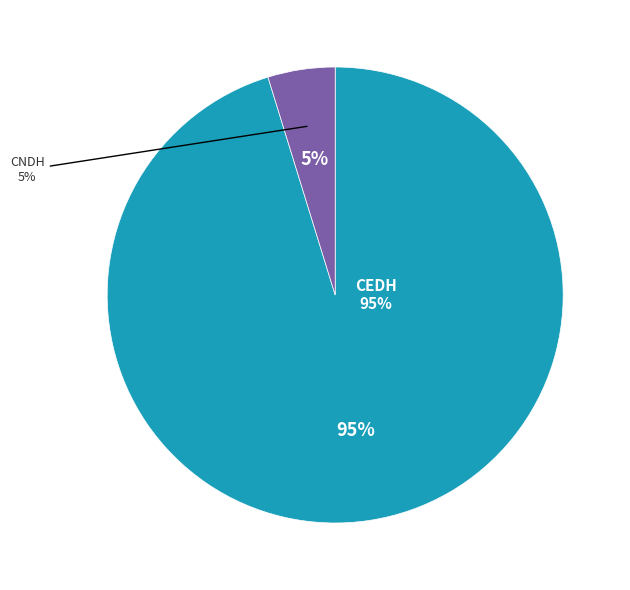

What percentage is the CNDH slice, to the nearest percent?

5%